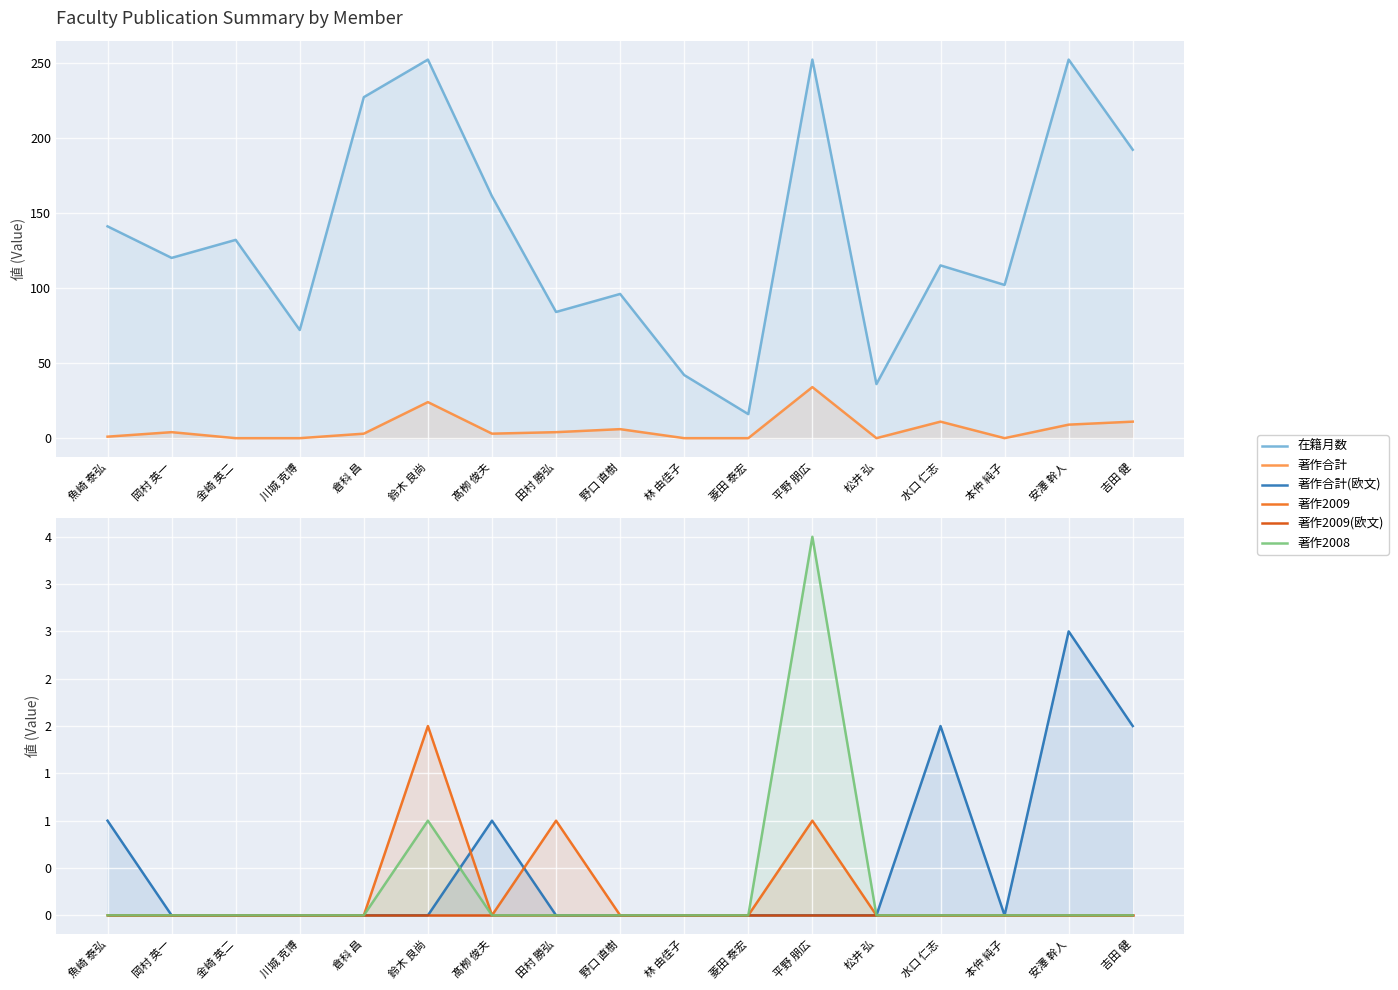

At 魚崎 泰弘, list the series in order from largest to smallest.

在籍月数, 著作合計, 著作合計(欧文), 著作2009, 著作2009(欧文), 著作2008